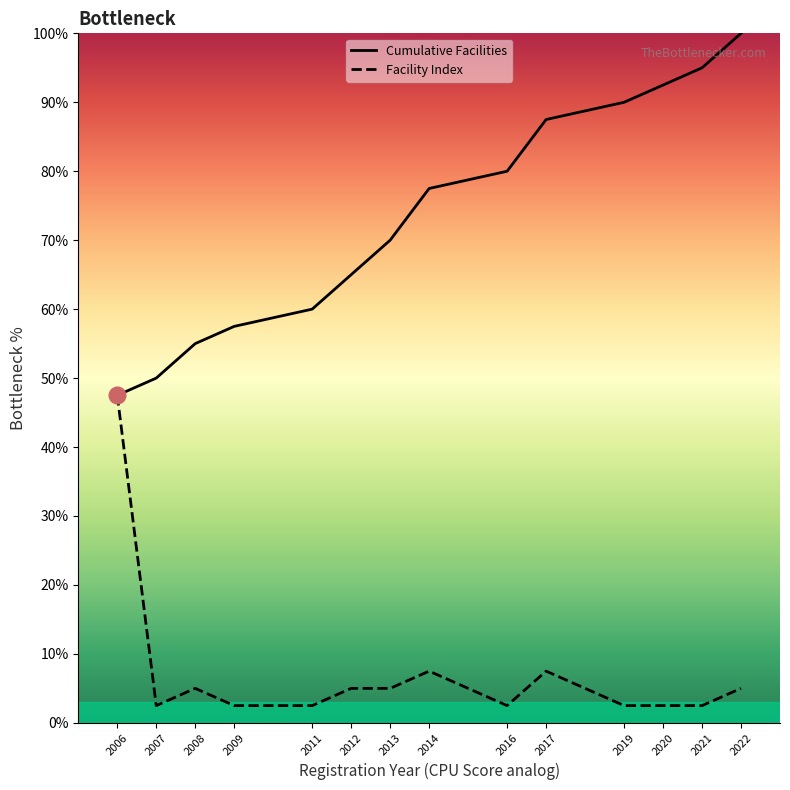

Rank the series by their average value, from highest to lowest.

Cumulative Facilities, Facility Index